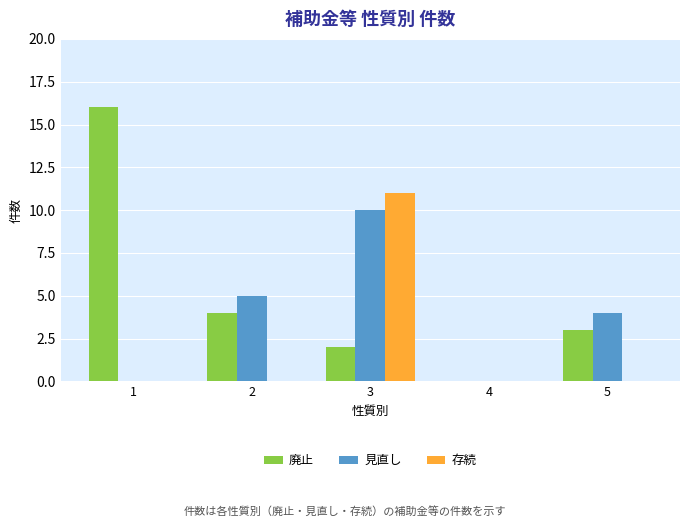

What is the difference between the 廃止 values at 4 and 5?

3